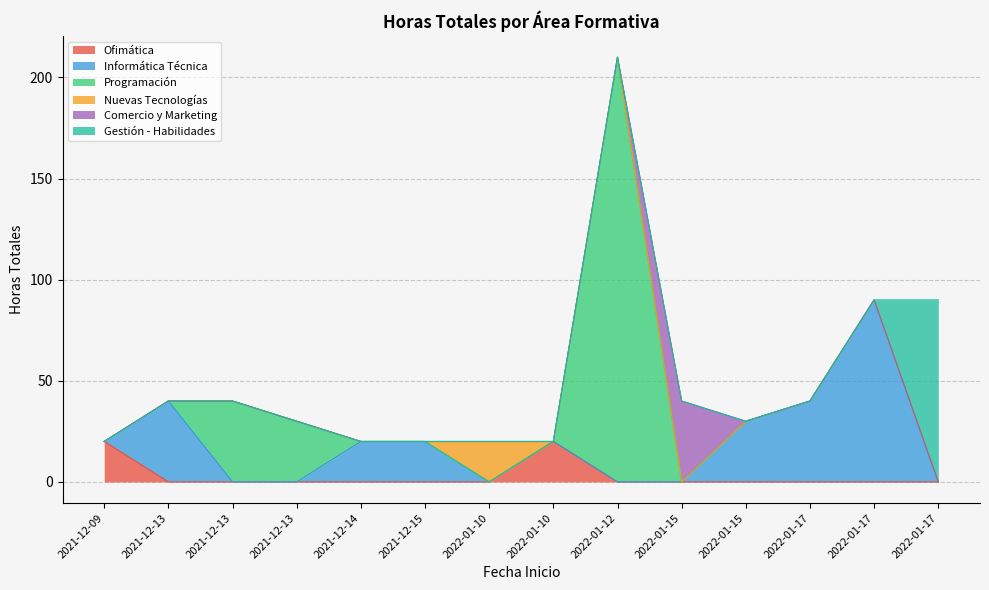

How many interior local peaks (higher than both neighbors) does the data have?

1